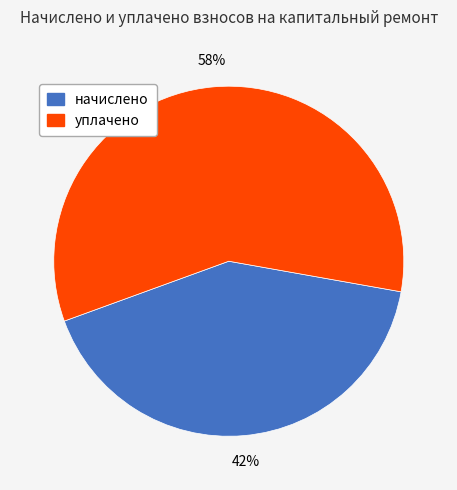

Is there any slice that represents more than half of the pie?

Yes